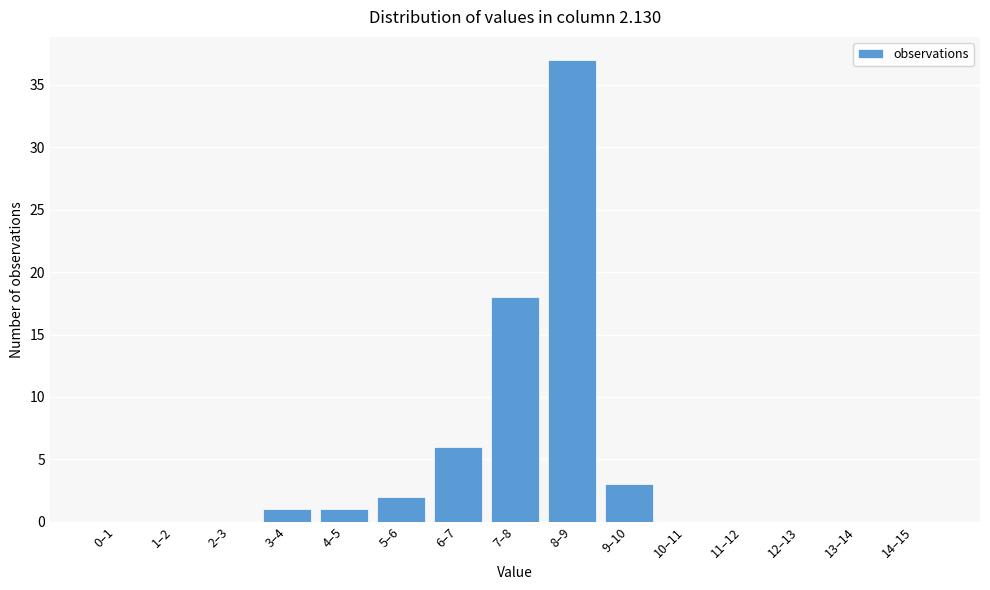

Reading right to left, transcribe all the data shown in this chart.

14–15=0	13–14=0	12–13=0	11–12=0	10–11=0	9–10=3	8–9=37	7–8=18	6–7=6	5–6=2	4–5=1	3–4=1	2–3=0	1–2=0	0–1=0